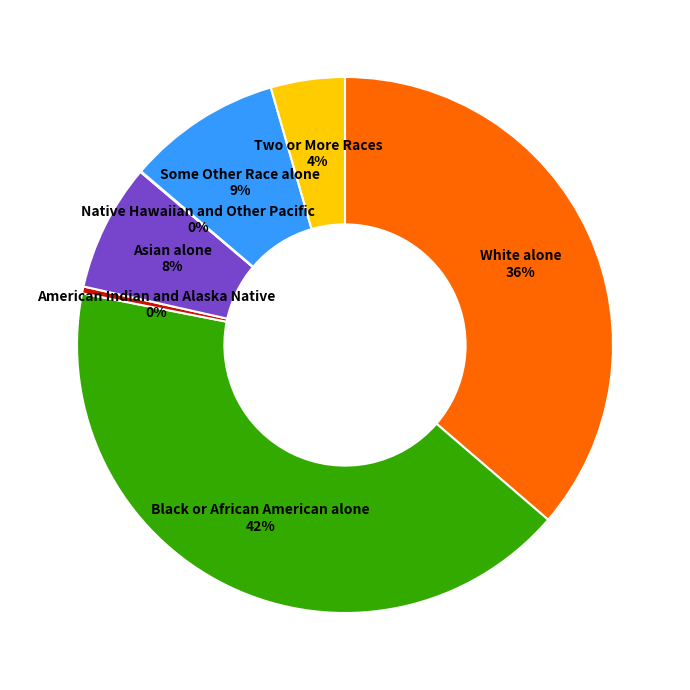

Which slice is the largest?

Black or African American alone